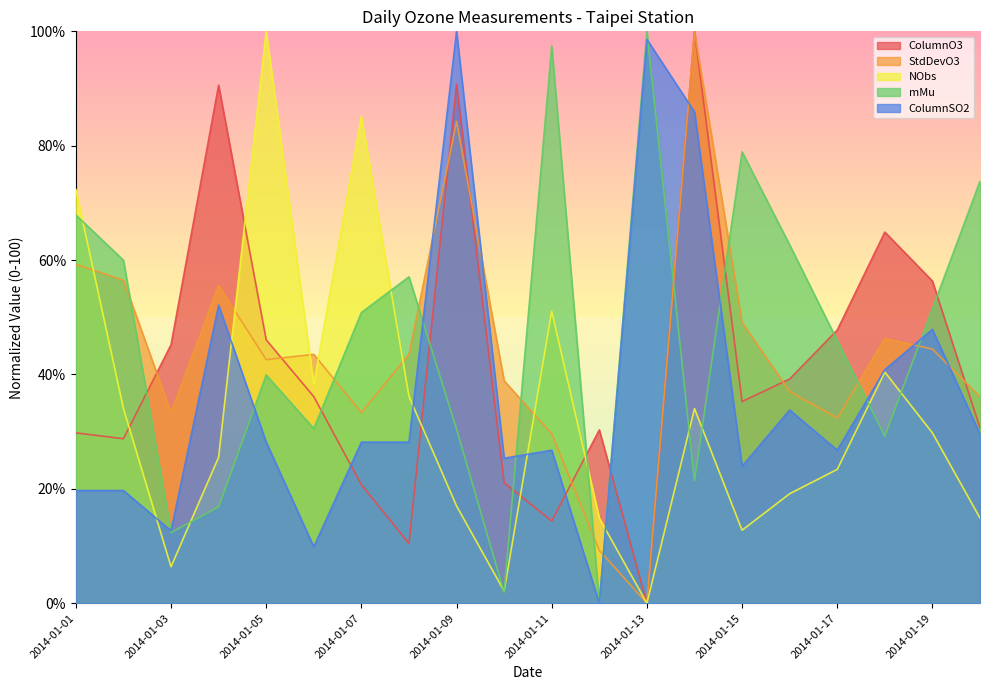

After their last crossing, which series has the higher values: mMu or ColumnSO2?

mMu